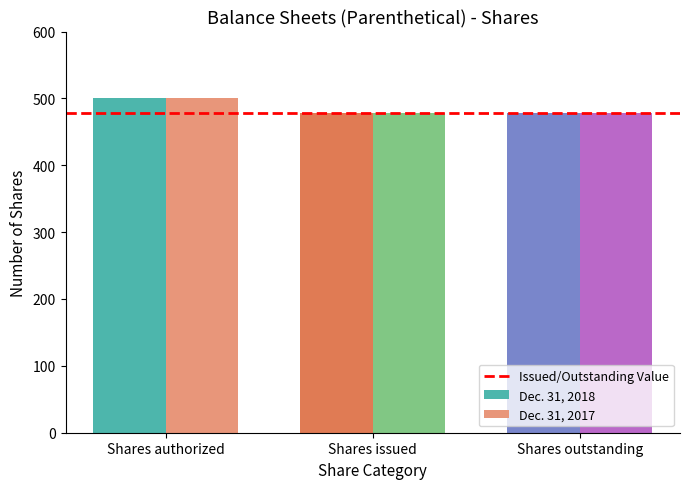

What is the approximate value of Dec. 31, 2017 at Shares authorized?

500.0